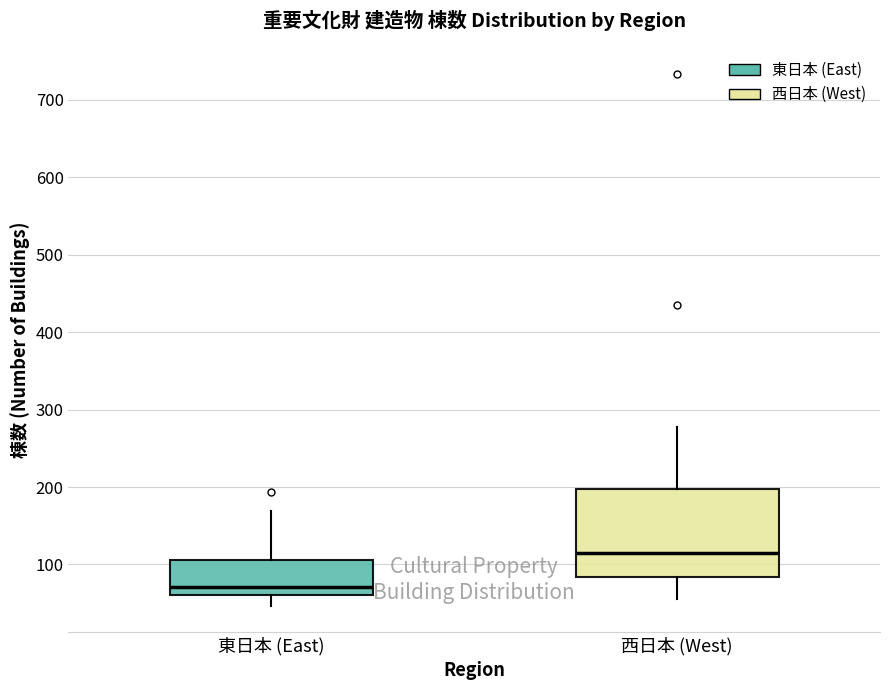

Which box is the tallest, from its lower edge to its upper edge?

西日本 (West)